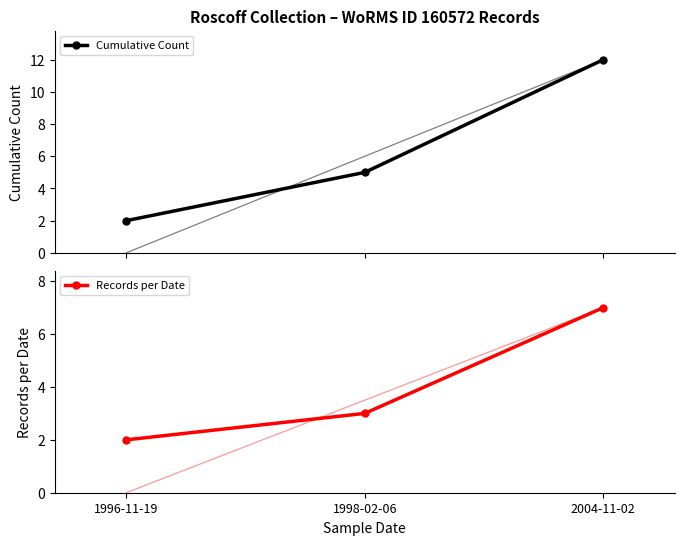

Is the value of Records per Date at 2004-11-02 greater than the value of Cumulative Count at 1996-11-19?

Yes